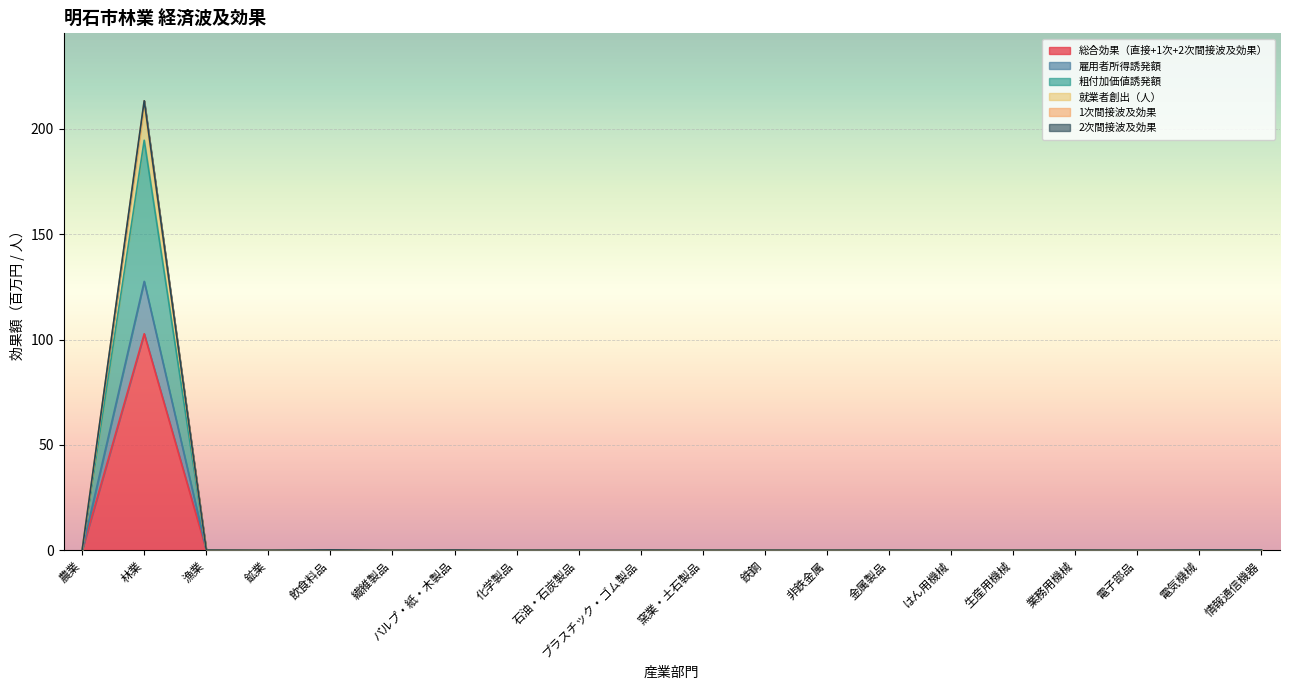

True or false: 1次間接波及効果 and 就業者創出（人） cross at least once.

False